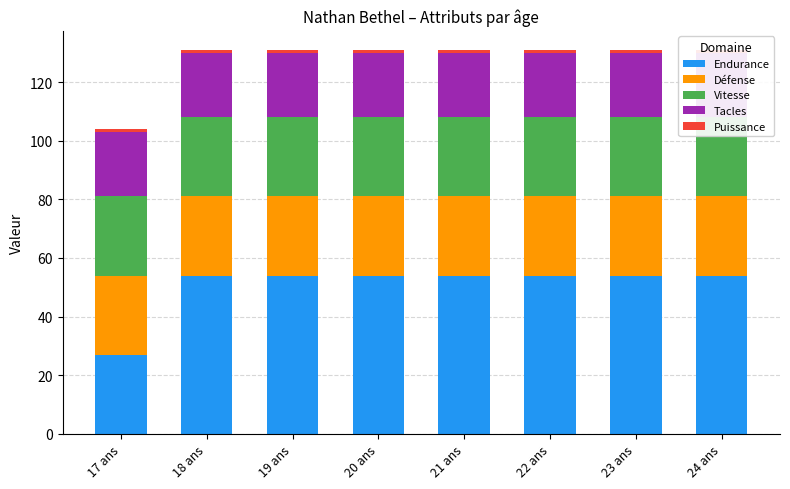

Rank the categories by Vitesse value from lowest to highest.

17 ans, 18 ans, 19 ans, 20 ans, 21 ans, 22 ans, 23 ans, 24 ans